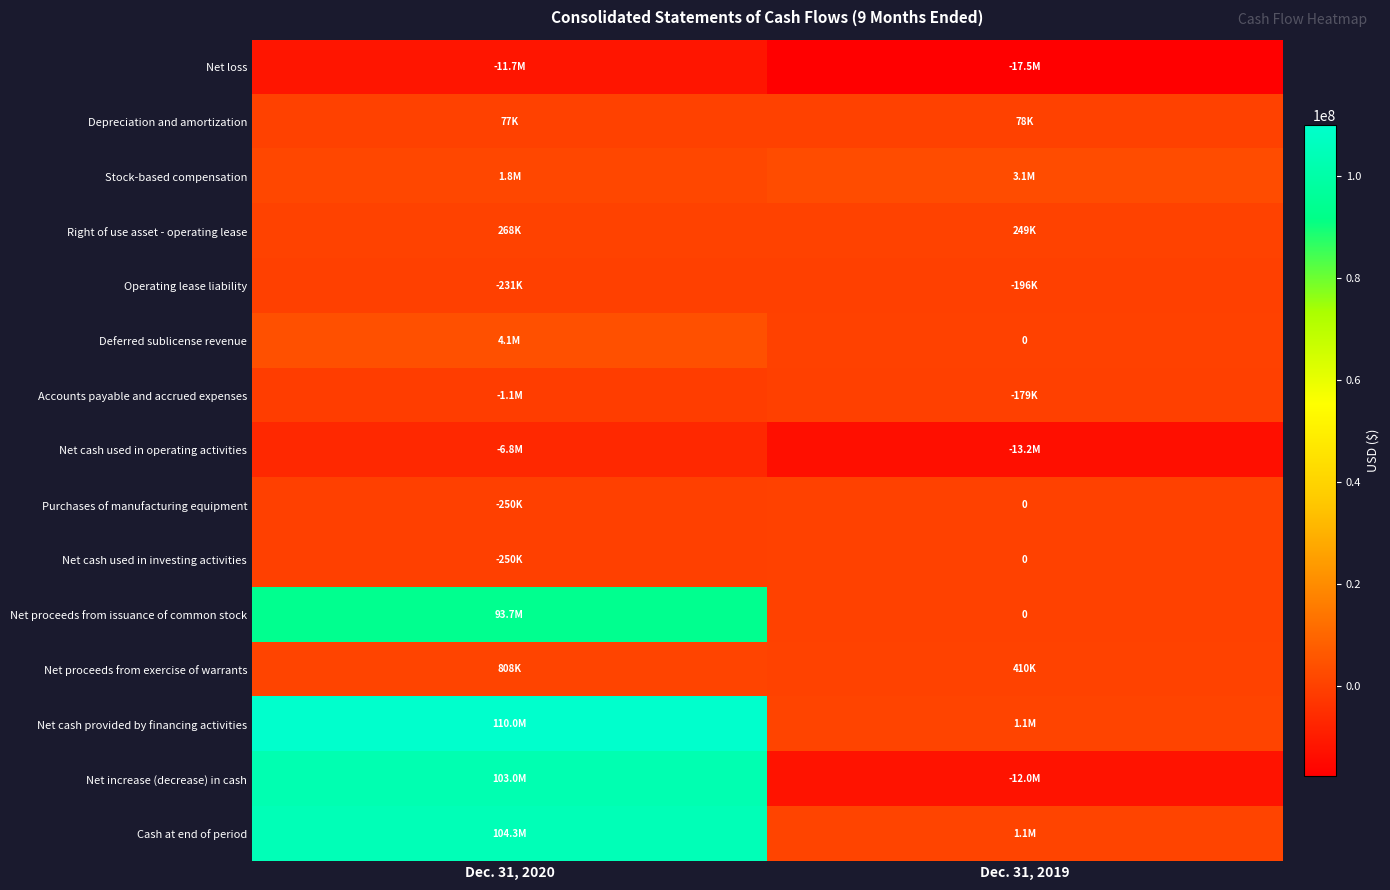

What is the difference between the Net increase (decrease) in cash values at Dec. 31, 2019 and Dec. 31, 2020?

115013000